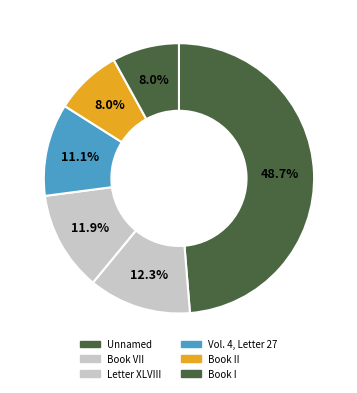

How many segments does this pie chart have?

6